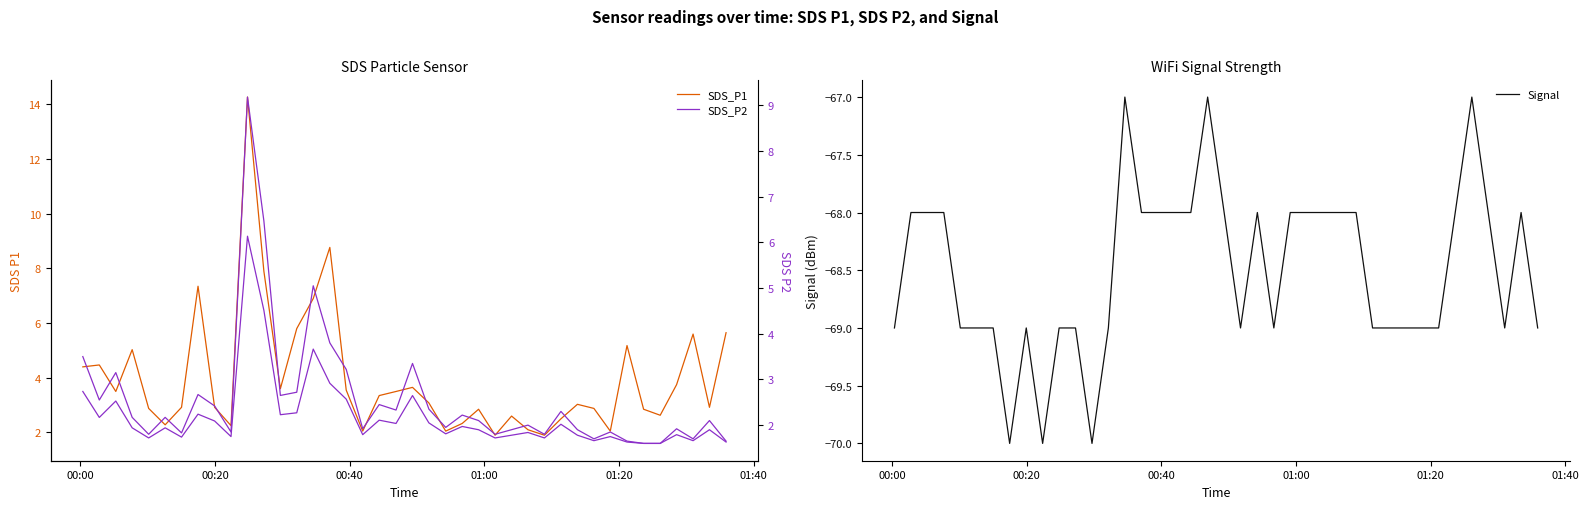

Is it true that Signal equals -102.3 at 28?

False